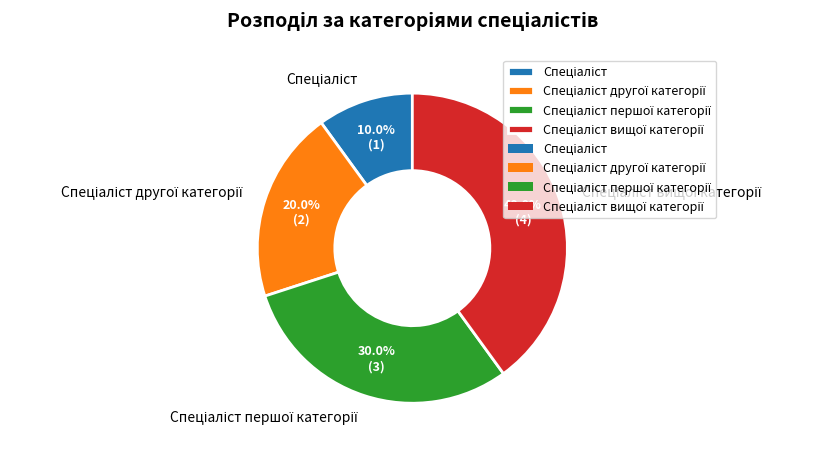

Is there a majority slice in this chart?

No